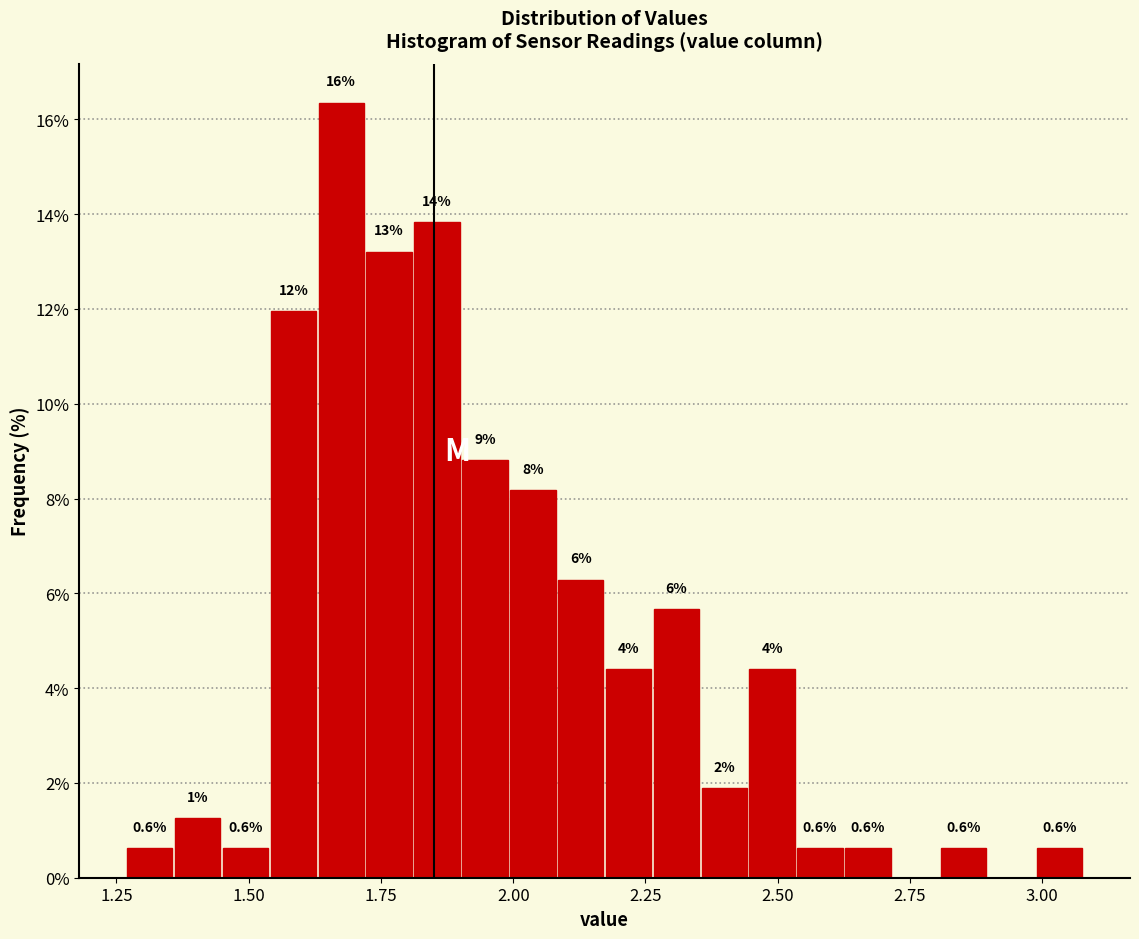

Around what value on the x-axis is the tallest bar? Give the approximate position of its centre, as read against the axis.

1.65